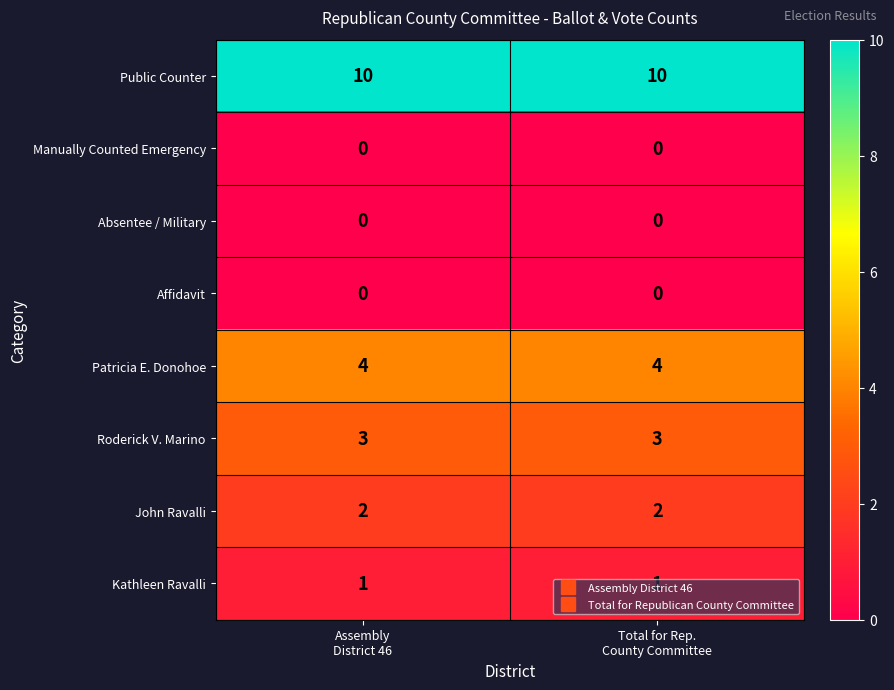

Which series has the largest total across all categories?

Public Counter